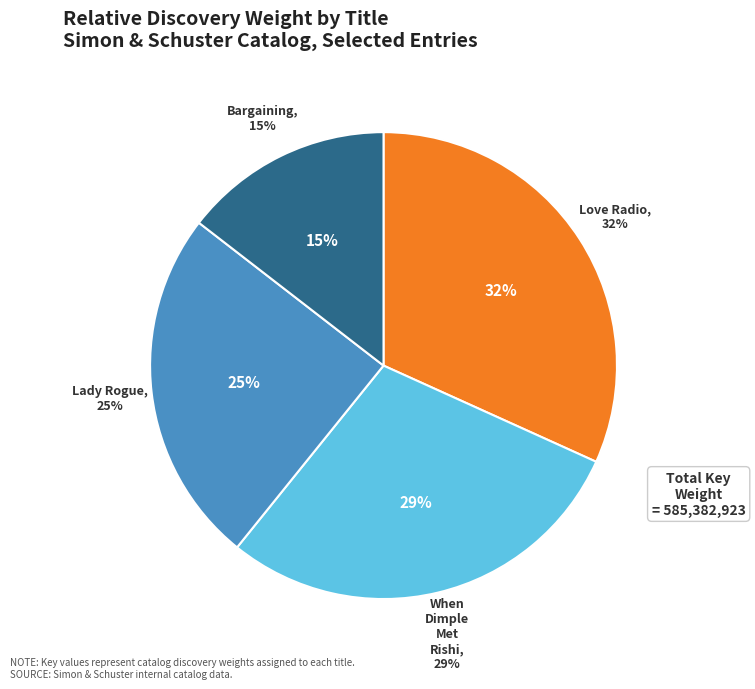

Do Bargaining and Love Radio together represent more than half of the pie?

No